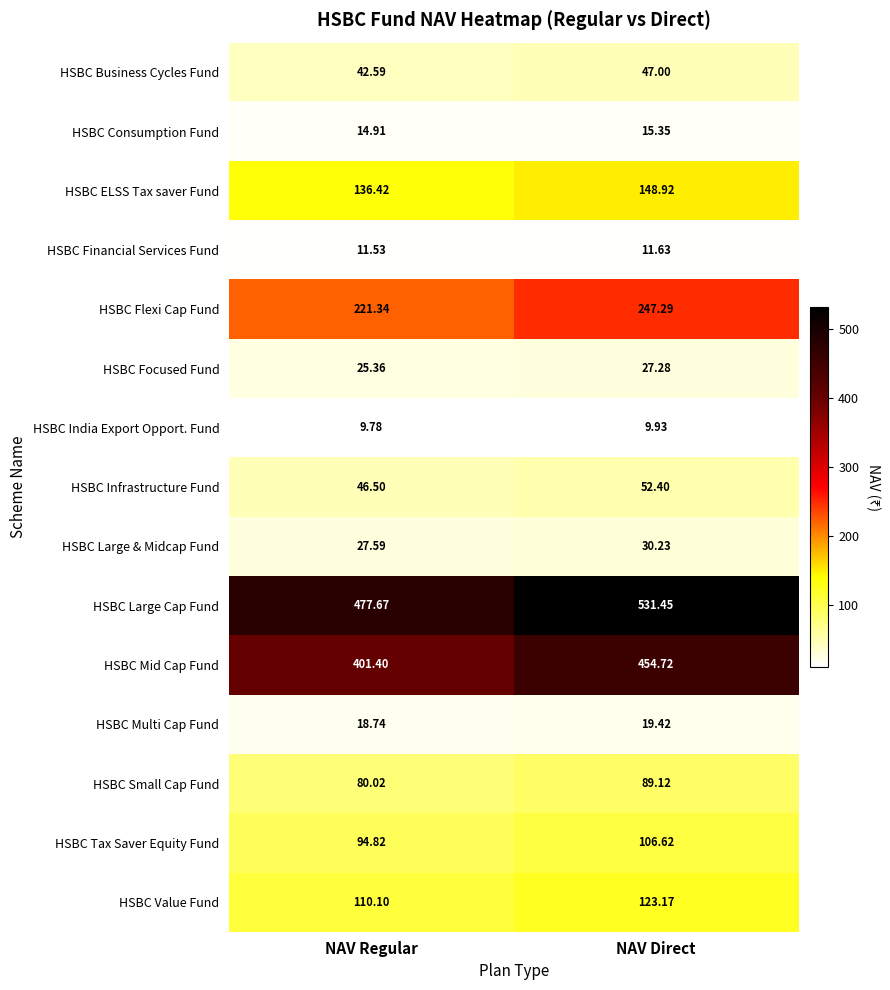

How many values in the HSBC Flexi Cap Fund series are below 247?

1